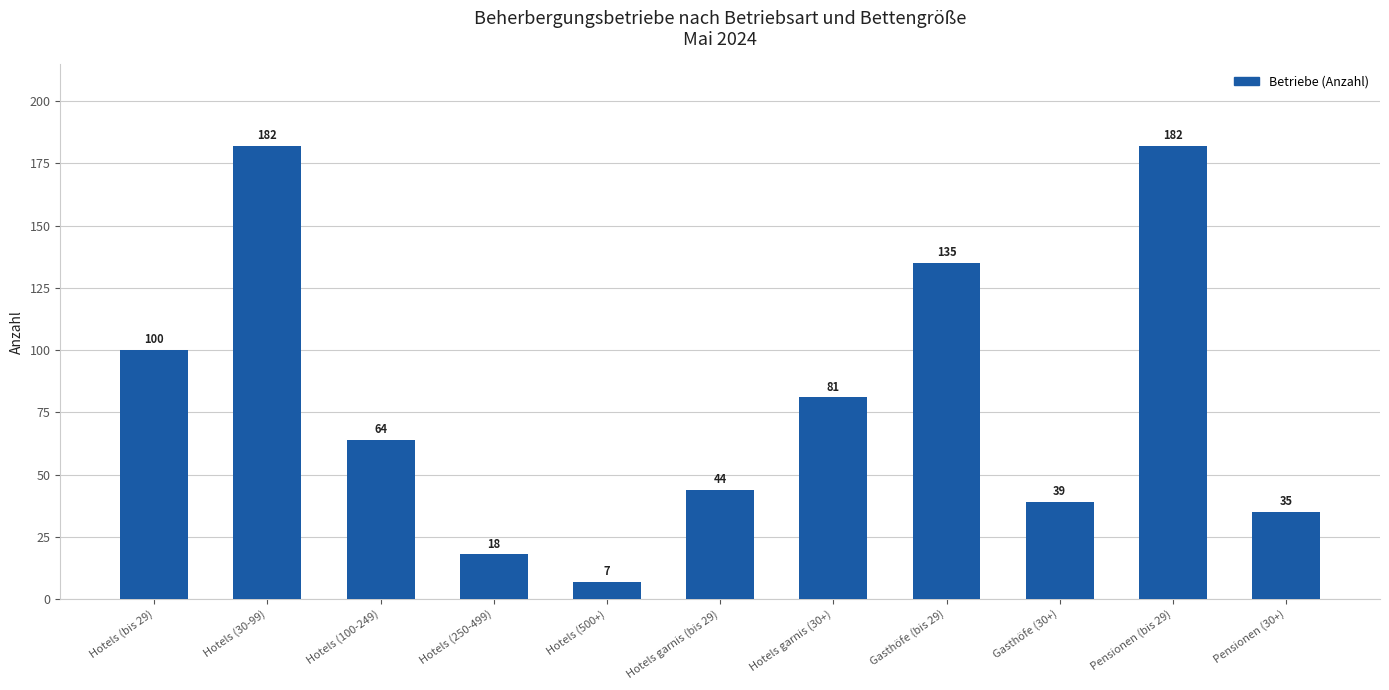

Approximately how many times larger is the value at Hotels (500+) compared to Pensionen (30+)?

0.2